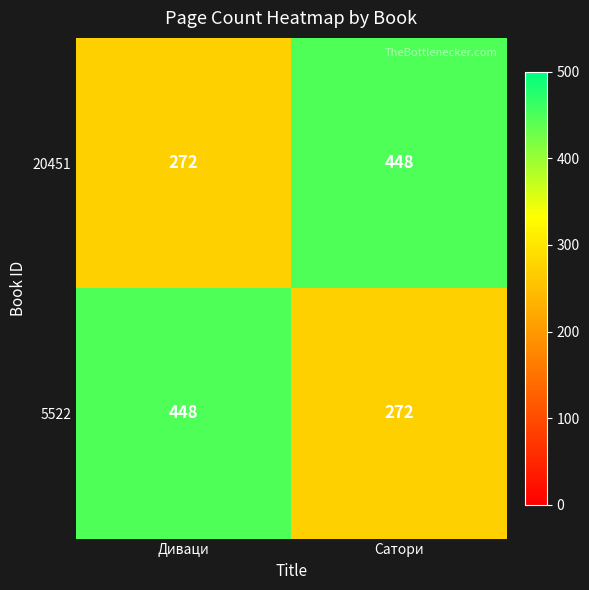

Reading right to left, extract all data points from this chart.

20451: 448	272
5522: 272	448